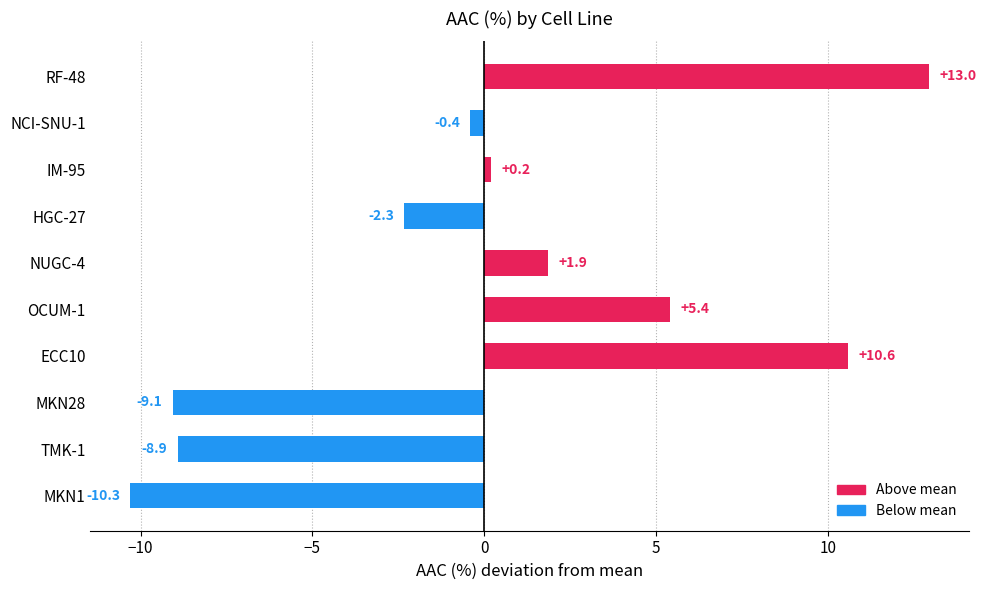

What is the smallest value displayed?

-10.3